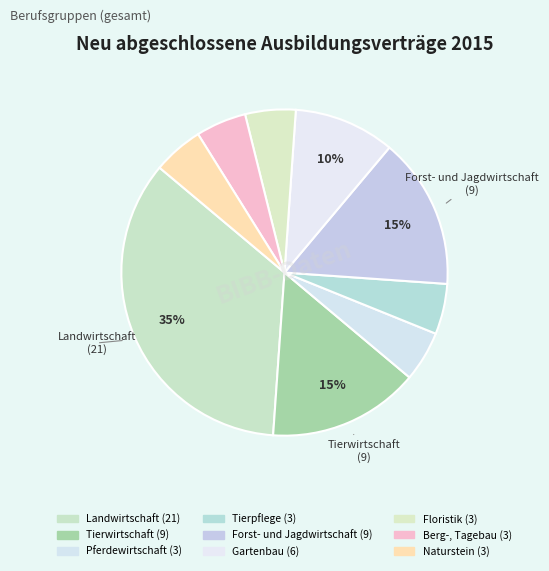

Which category has the biggest portion of the pie?

Landwirtschaft